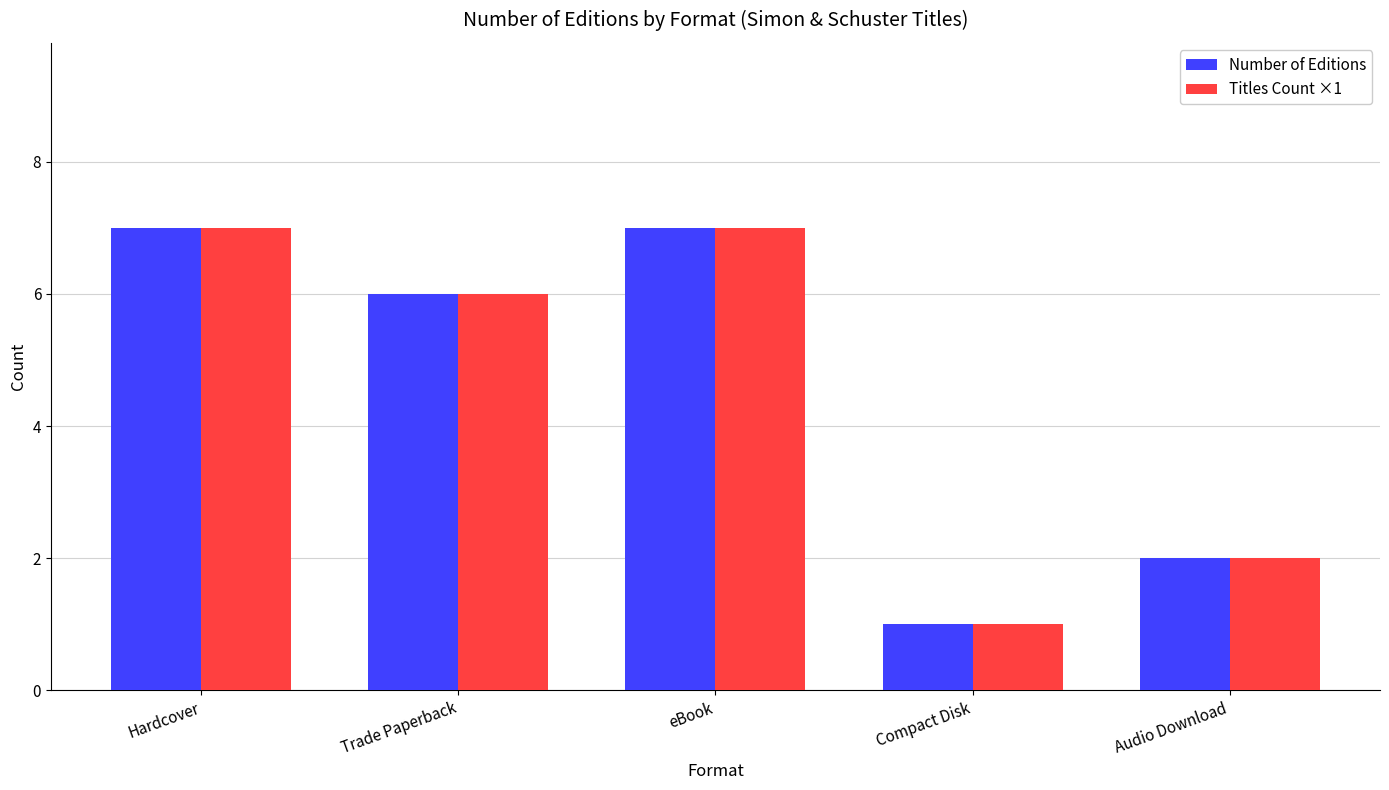

What is the smallest value displayed?

1